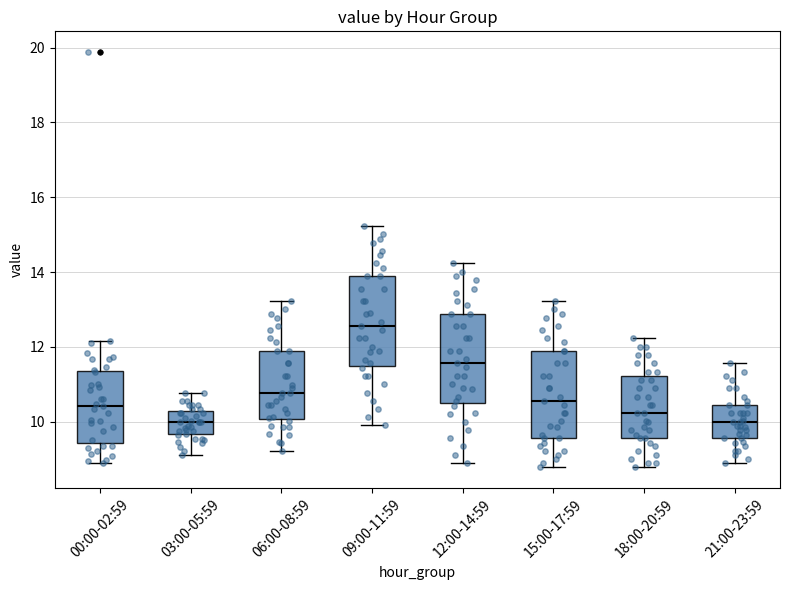

Which box has the highest median line?

09:00-11:59